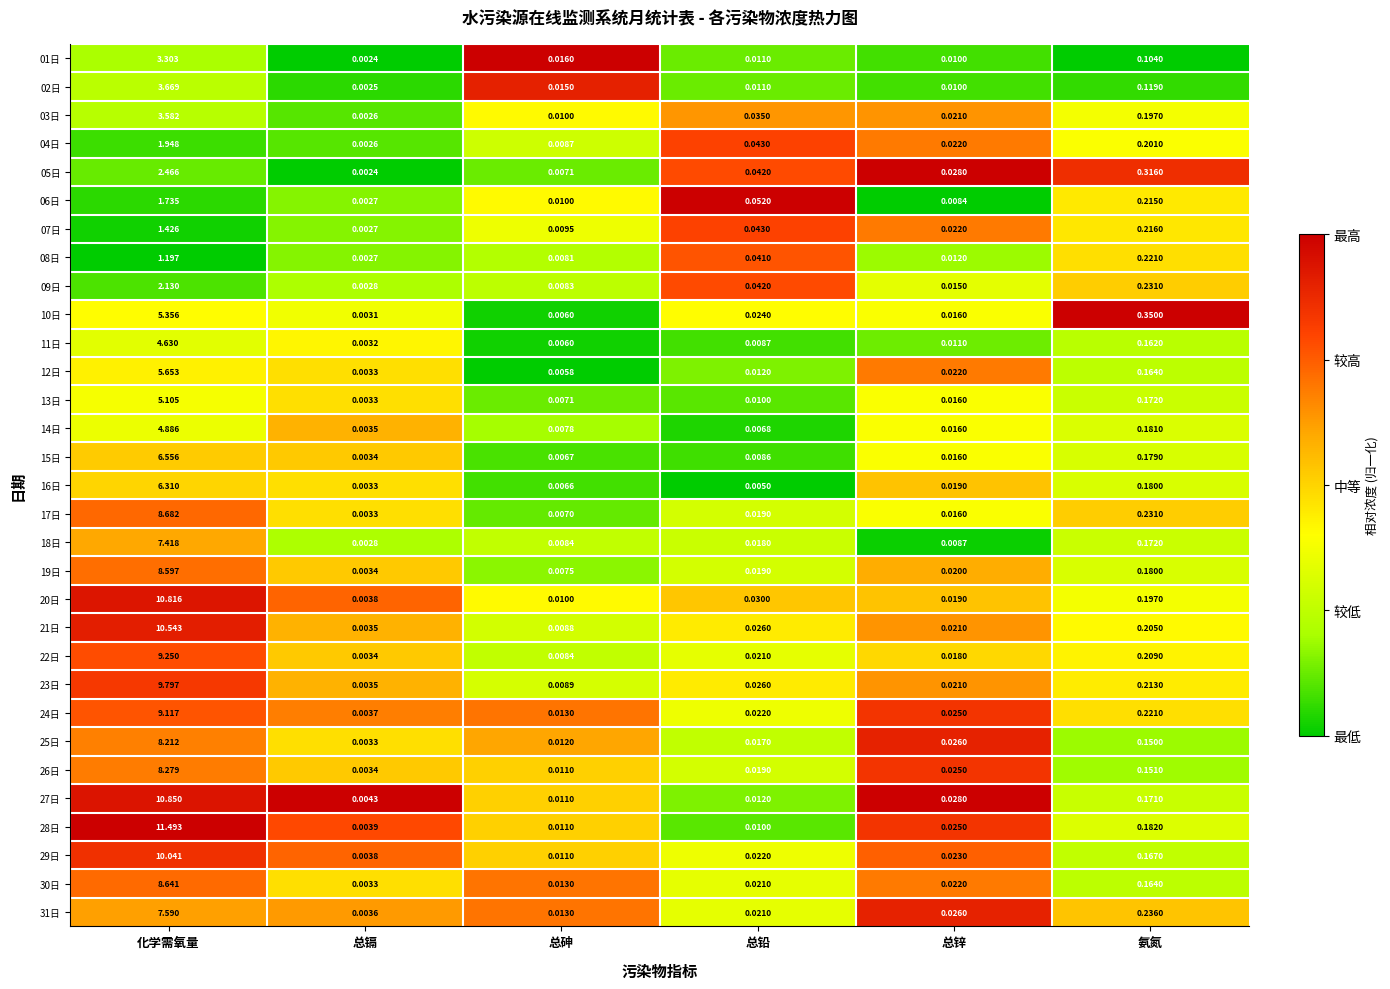

Which series changed the most between 总镉 and 总砷?

01日